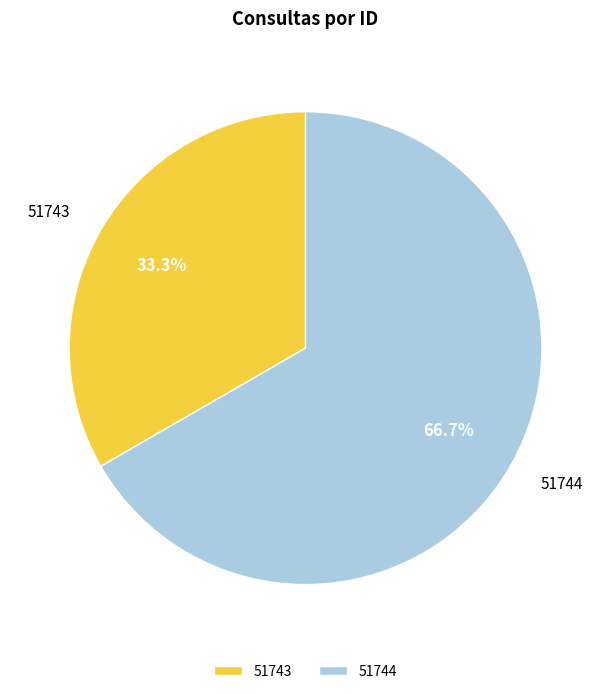

What is the largest slice in the pie chart?

51744